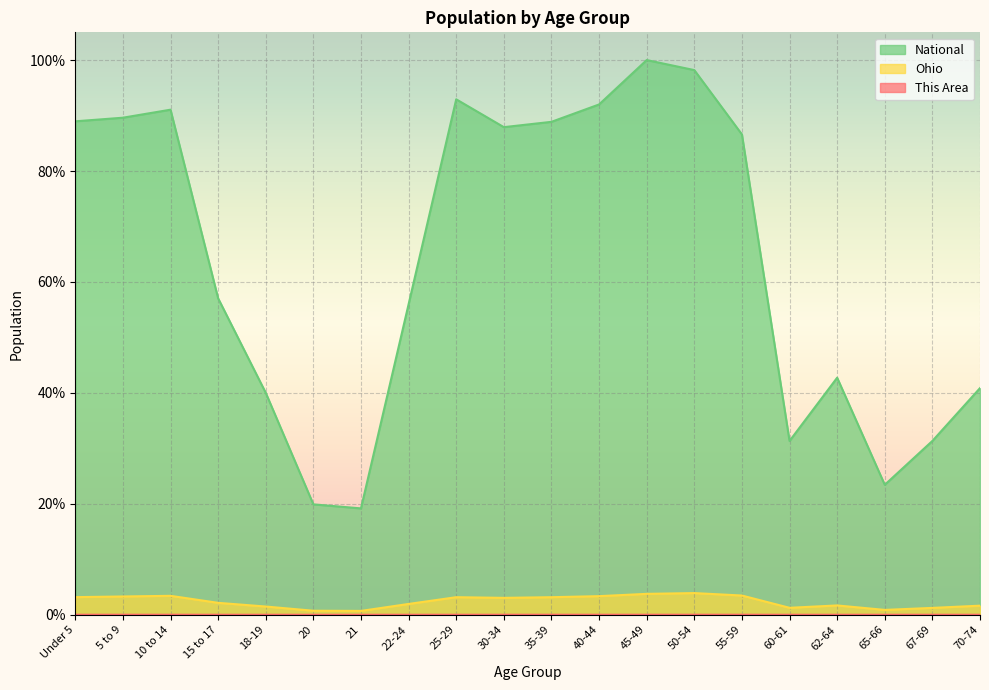

What position from the left is 45-49?

13